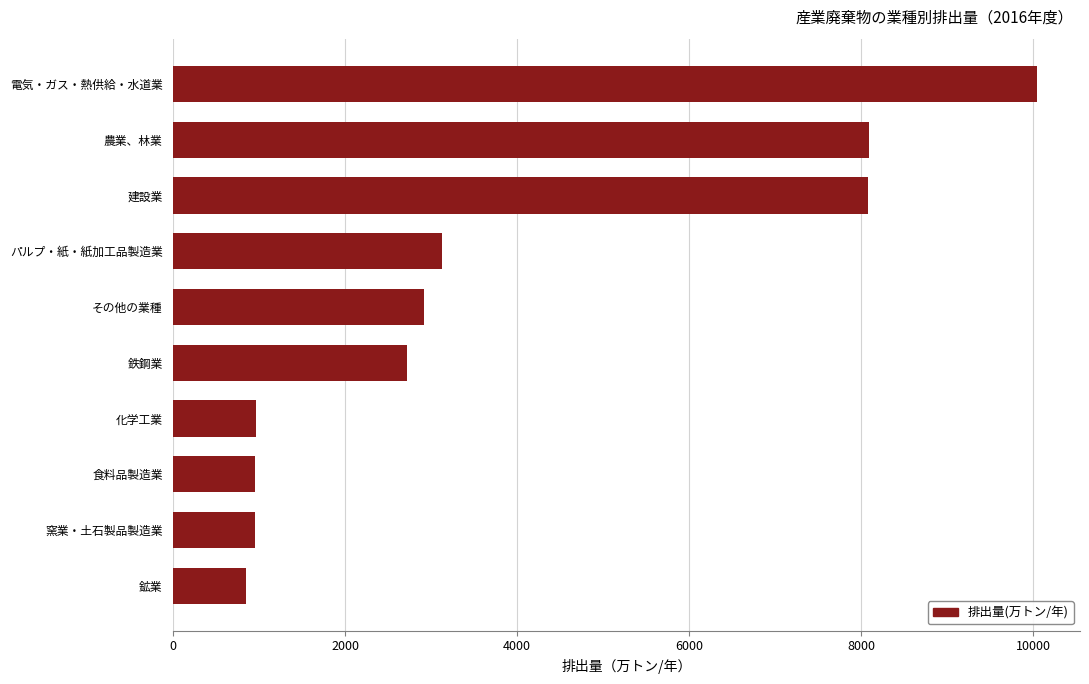

Which has a higher value, 窯業・土石製品製造業 or その他の業種?

その他の業種